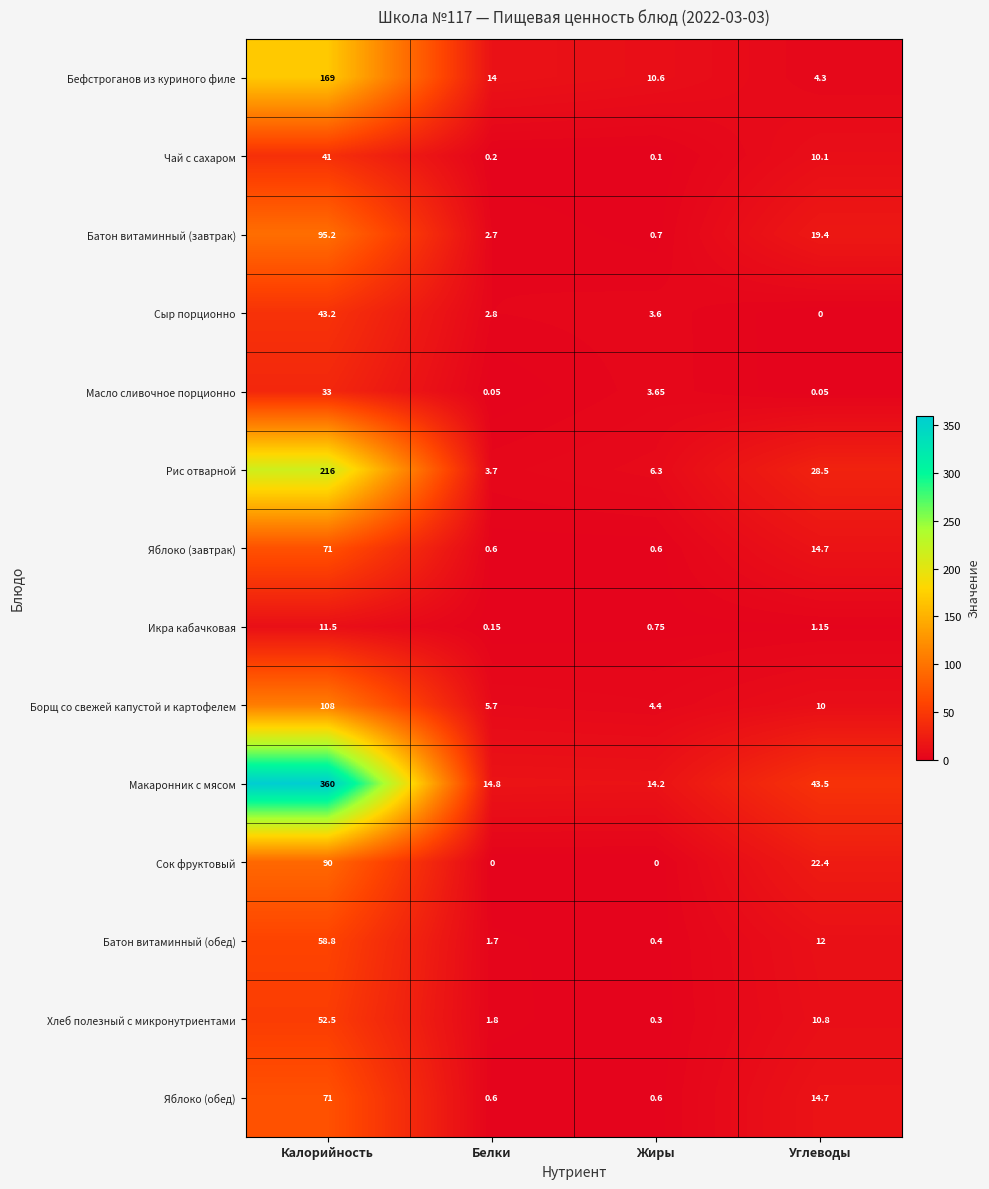

Which category has the lowest value in the Бефстроганов из куриного филе series?

Углеводы